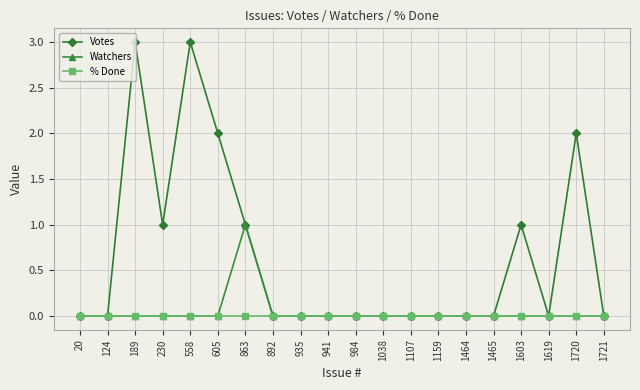

Reading left to right, list all the values displayed in this chart.

Votes: 20=0	124=0	189=3	230=1	558=3	605=2	863=1	892=0	935=0	941=0	984=0	1038=0	1107=0	1159=0	1464=0	1465=0	1603=1	1619=0	1720=2	1721=0
Watchers: 20=0	124=0	189=0	230=0	558=0	605=0	863=1	892=0	935=0	941=0	984=0	1038=0	1107=0	1159=0	1464=0	1465=0	1603=0	1619=0	1720=0	1721=0
% Done: 20=0	124=0	189=0	230=0	558=0	605=0	863=0	892=0	935=0	941=0	984=0	1038=0	1107=0	1159=0	1464=0	1465=0	1603=0	1619=0	1720=0	1721=0